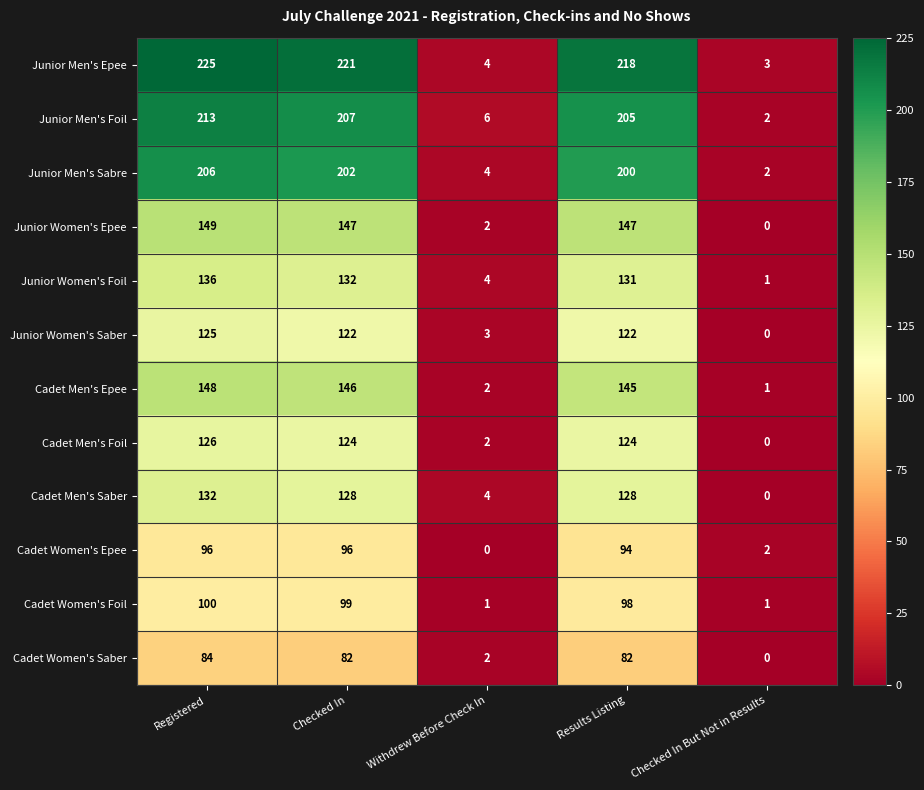

What is the difference between the second highest and second lowest values in the Junior Women's Foil series?

128